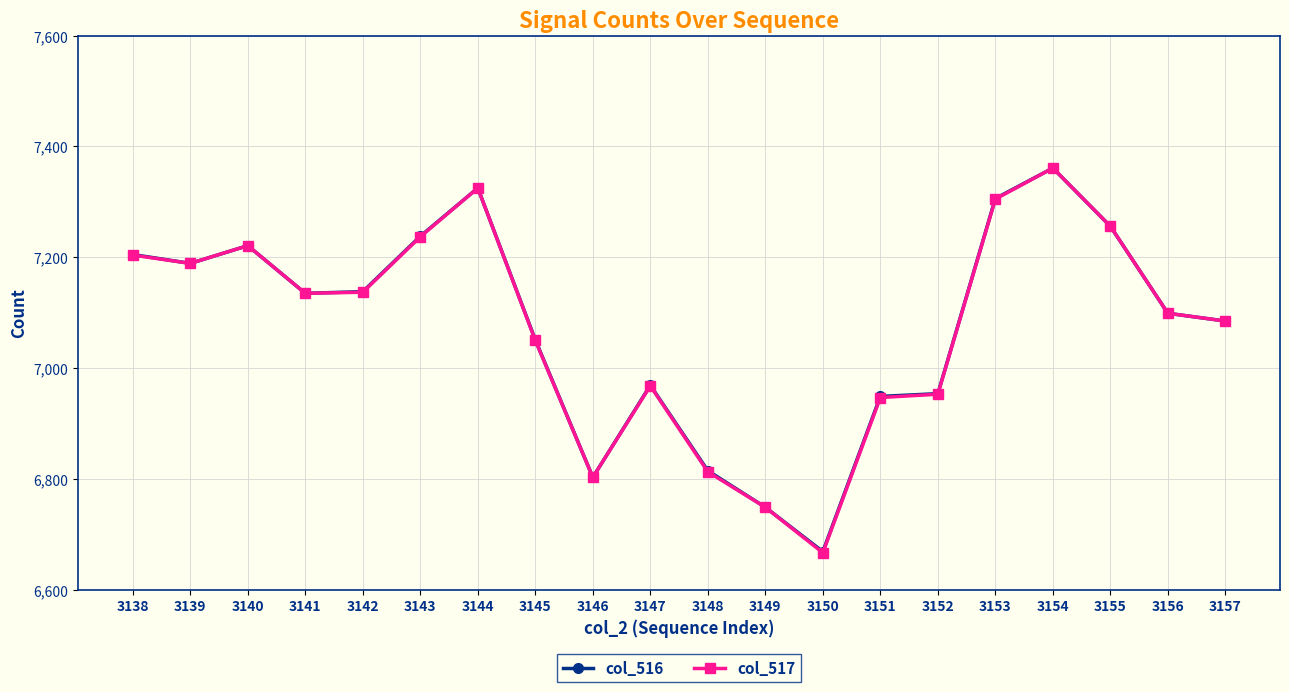

Between 3146 and 3151, which series saw the biggest shift?

col_516